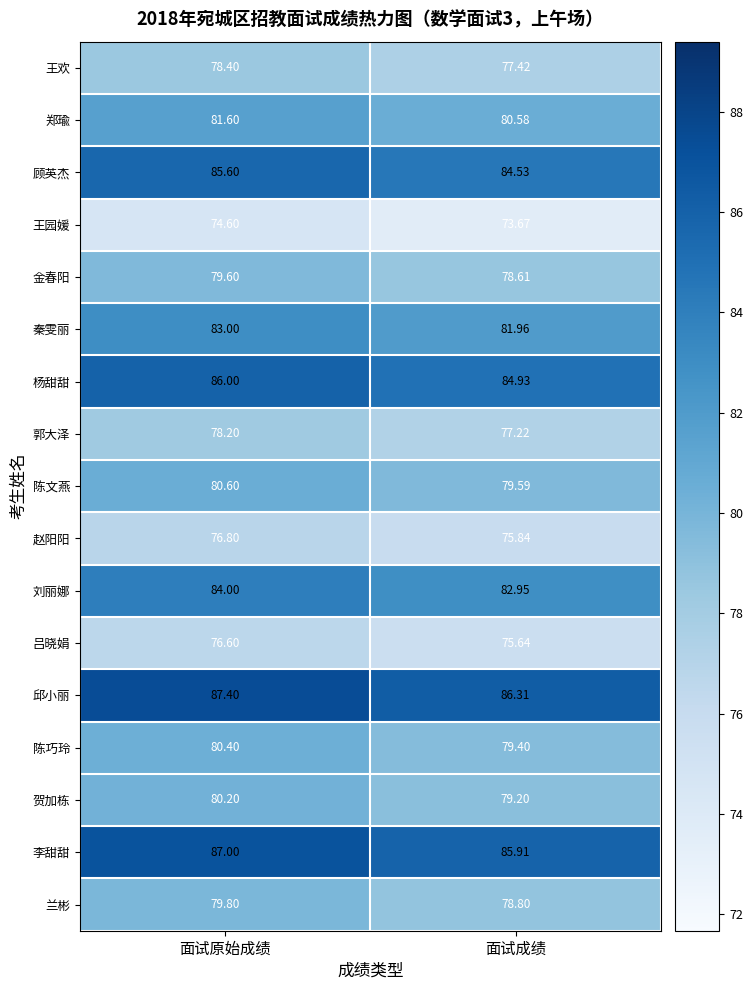

At which category does the chart reach its minimum across all series?

面试成绩